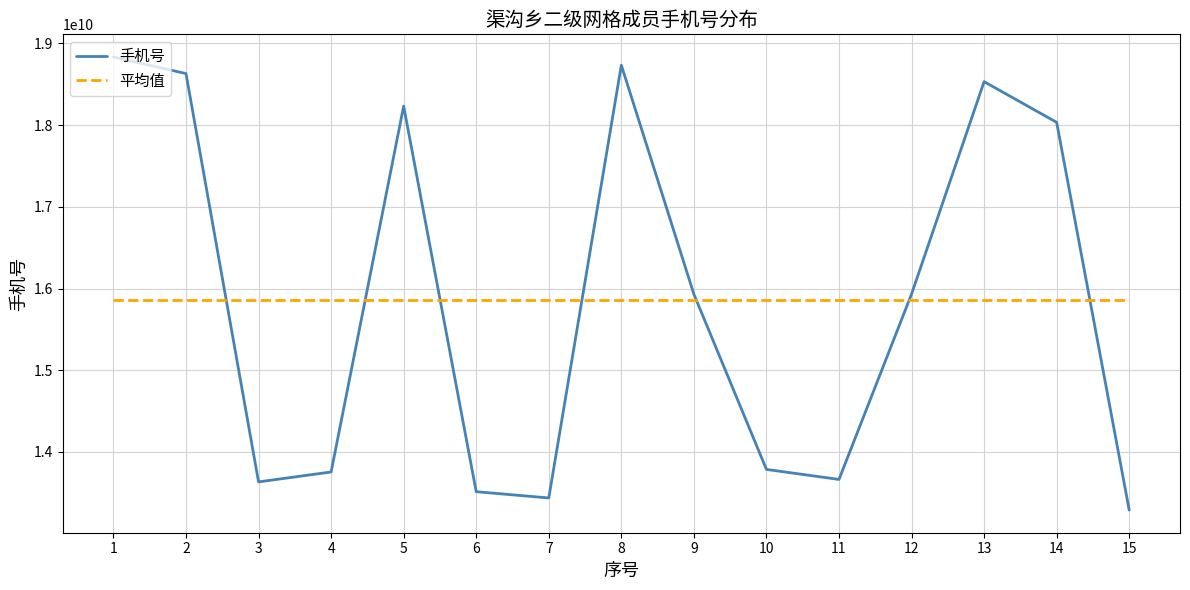

Is this an area chart (filled region under the line)?

No